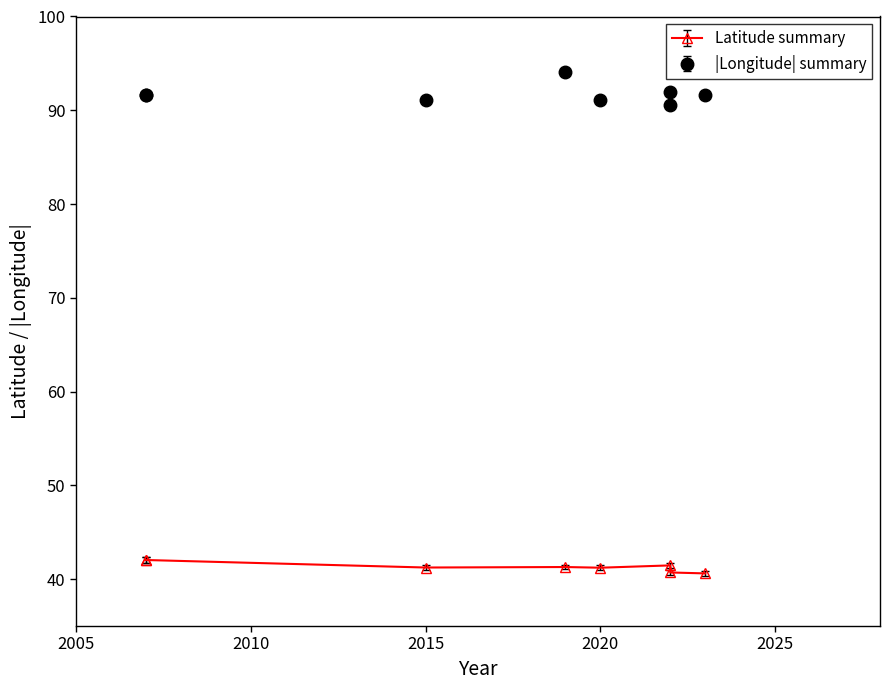

List the series in order of their peak value, lowest first.

Latitude, Longitude